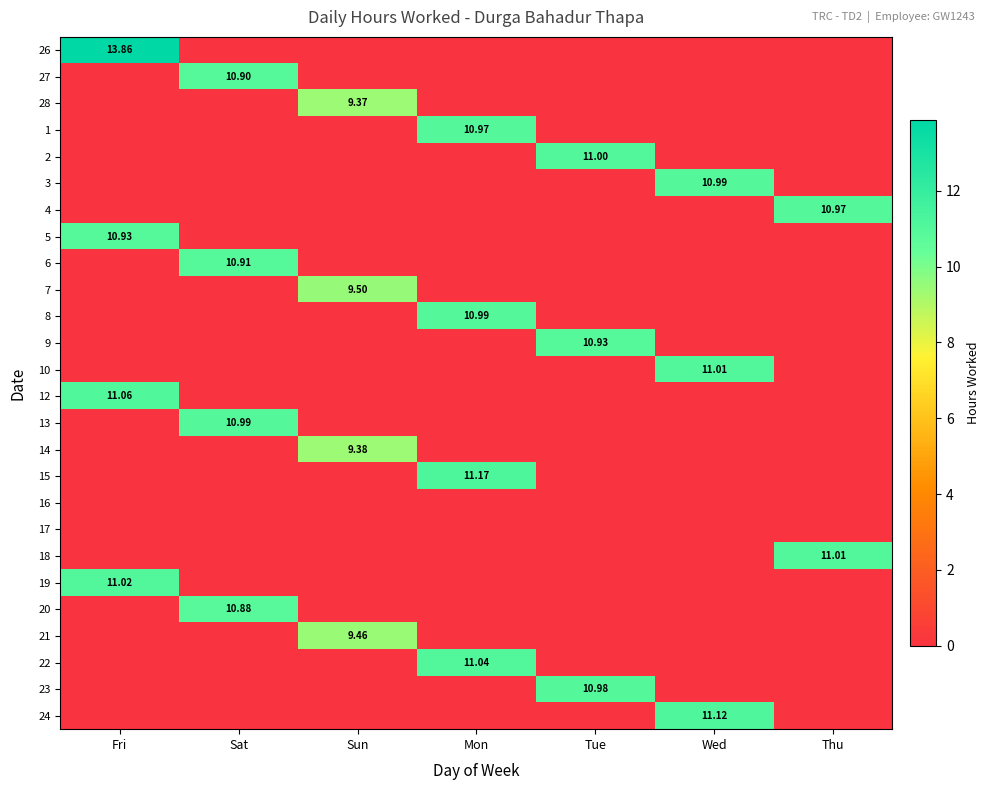

Which series has the widest spread of values?

26